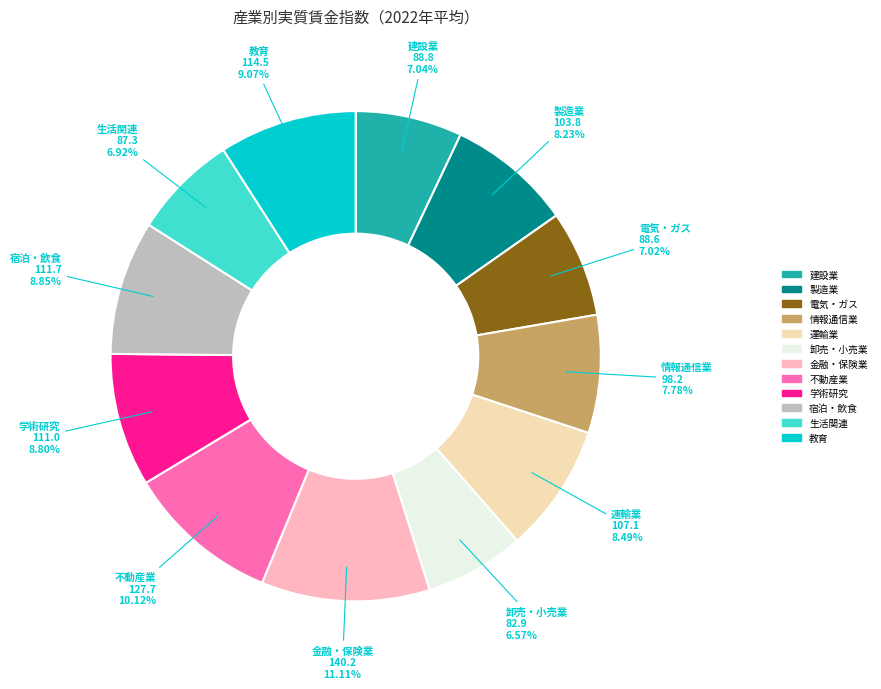

Is the sum of 宿泊・飲食 and 運輸業 greater than half?

No